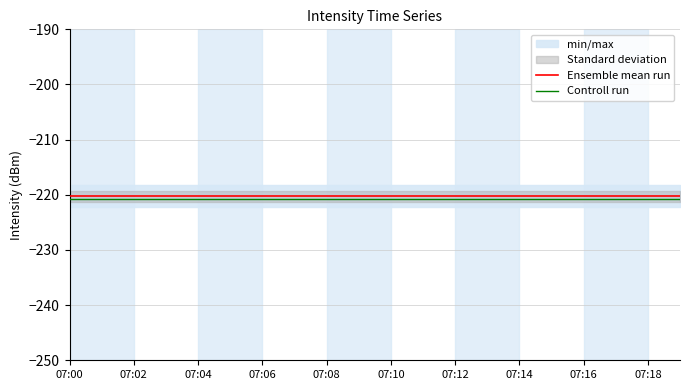

The value of Controll run at 07:02 is -220.7. True or false?

True